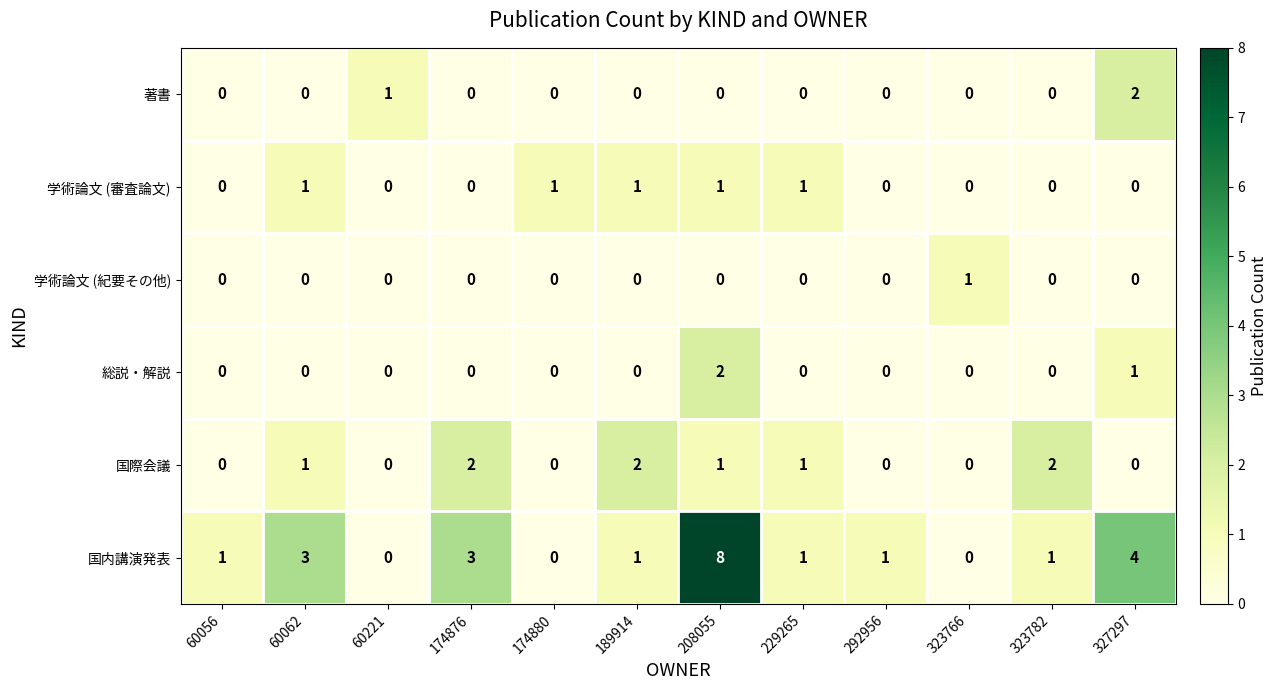

Which category has the highest value across all series?

208055